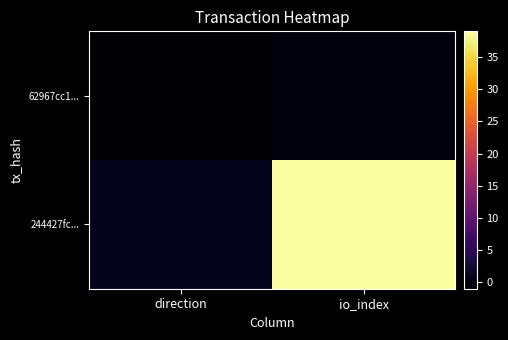

List the series in order of their peak value, highest first.

244427fc..., 62967cc1...